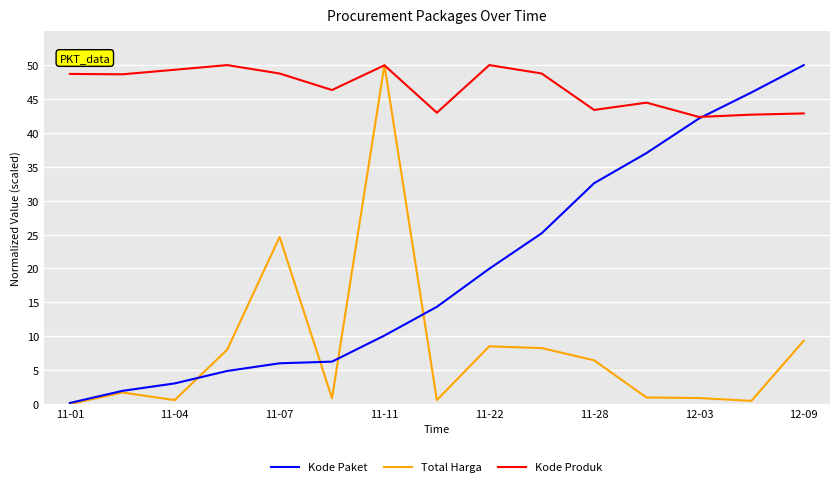

List the series in order of their overall mean, lowest first.

Total Harga, Kode Paket, Kode Produk